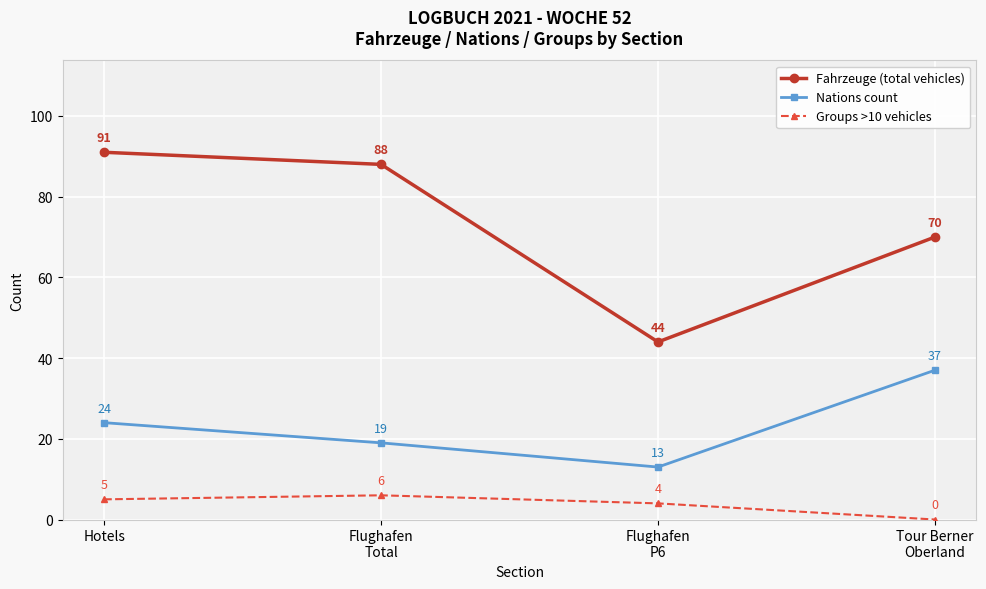

Which series has the largest total across all categories?

Fahrzeuge (total vehicles)